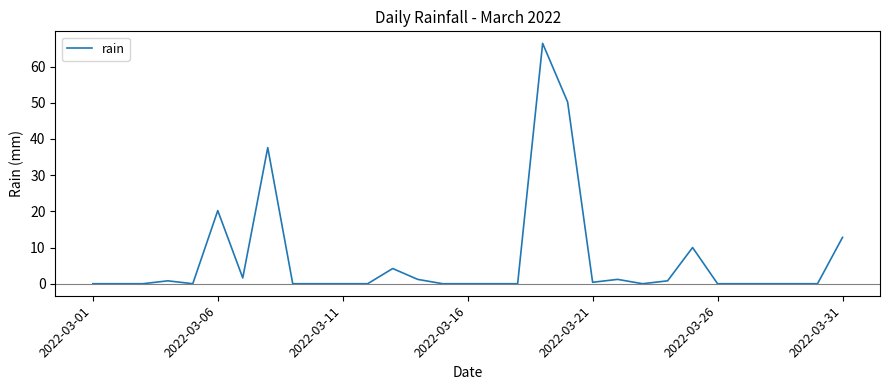

What is the maximum value shown in the chart?

66.4